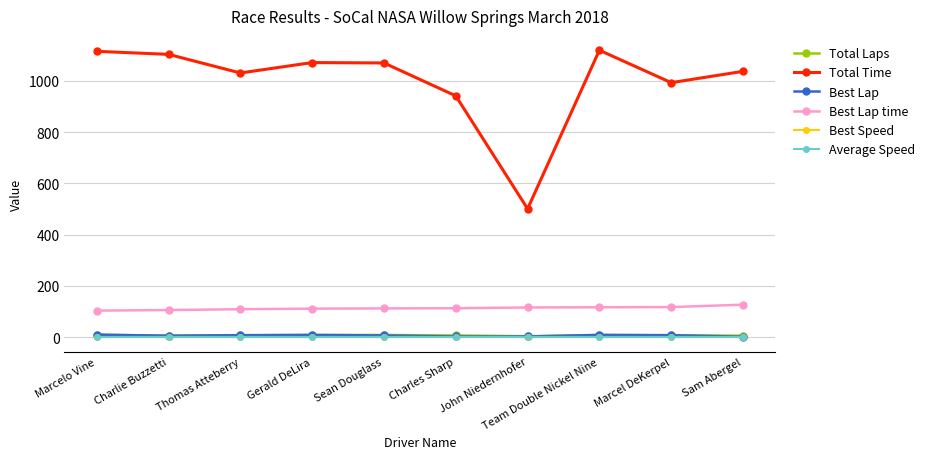

True or false: Best Lap and Average Speed intersect in this chart.

False